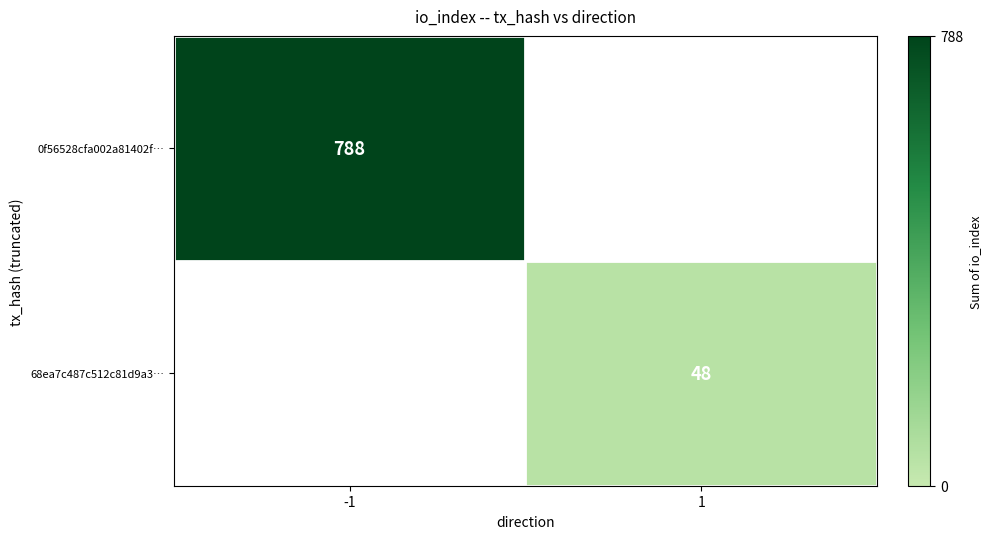

Is the value of 68ea7c487c512c81d9a3… at 1 greater than the value of 0f56528cfa002a81402f… at -1?

No